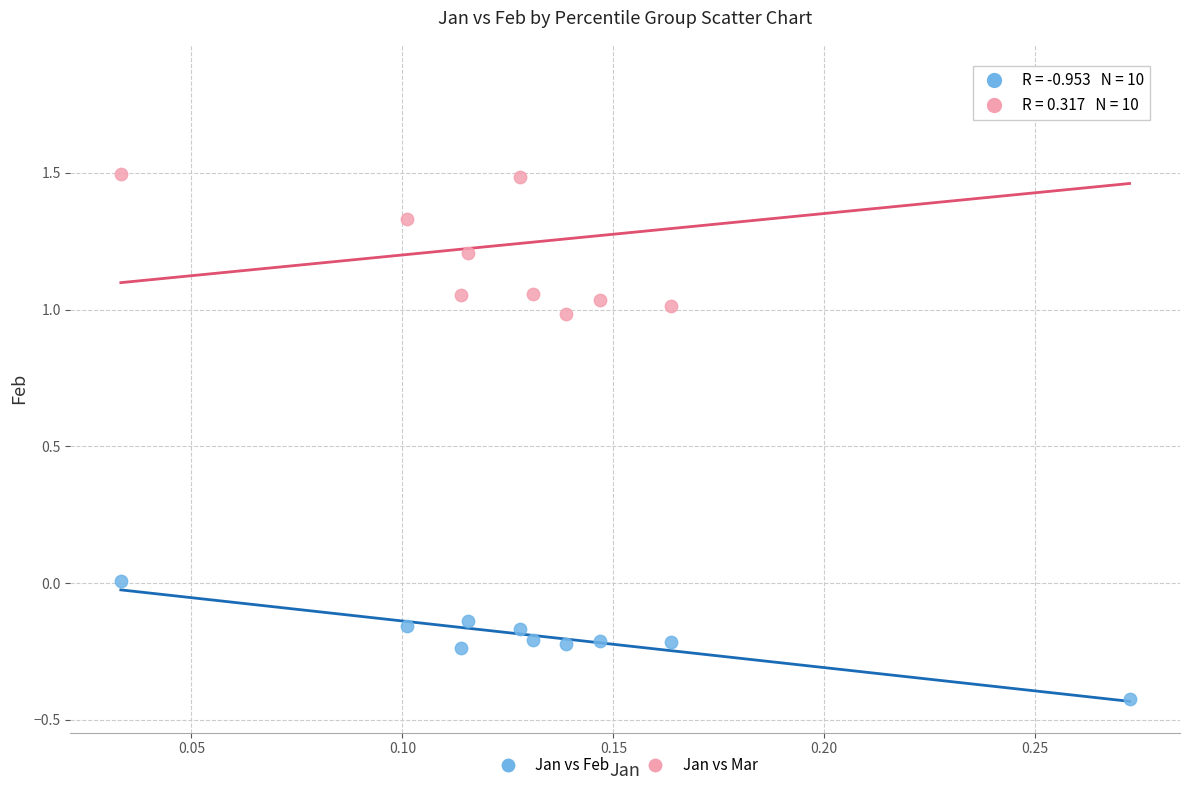

Across all data points, what is the range of Y values (max minus min)?

2.3